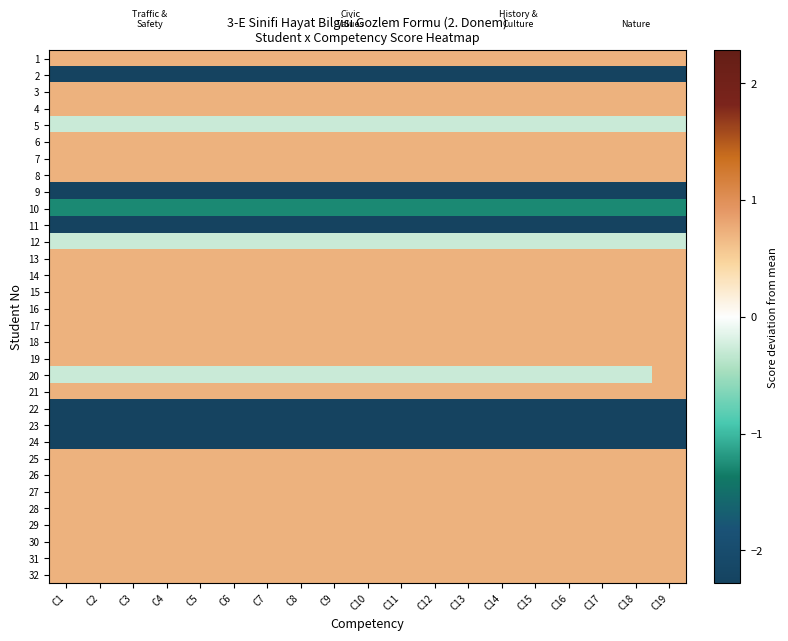

Which series has the largest range (max minus min)?

20